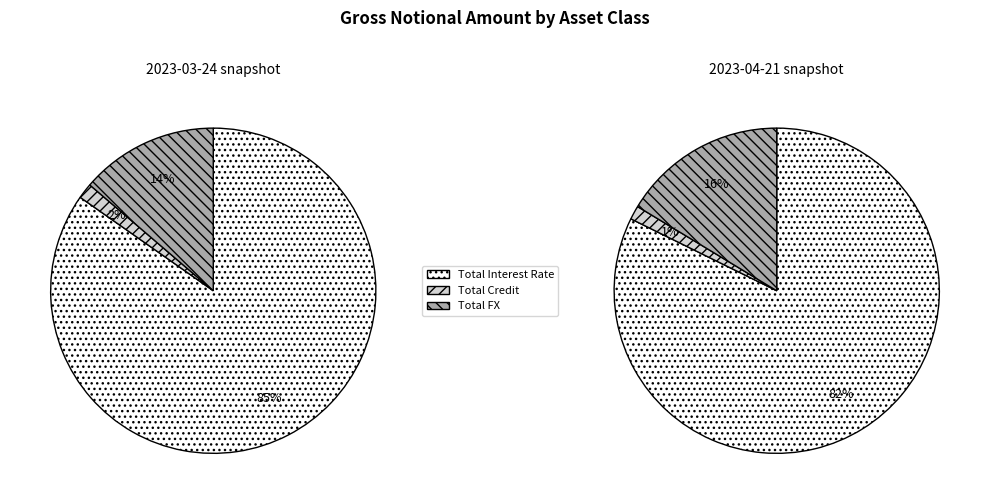

Count the number of slices in the pie.

3